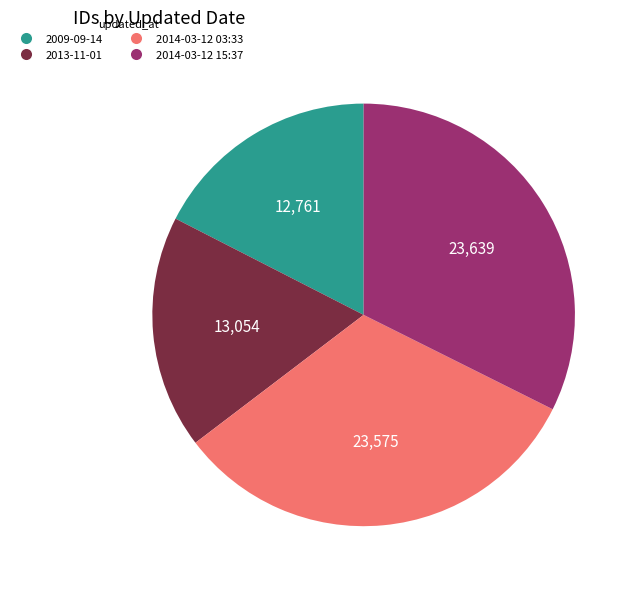

The 2013-11-01 slice represents 4% of the pie. True or false?

False